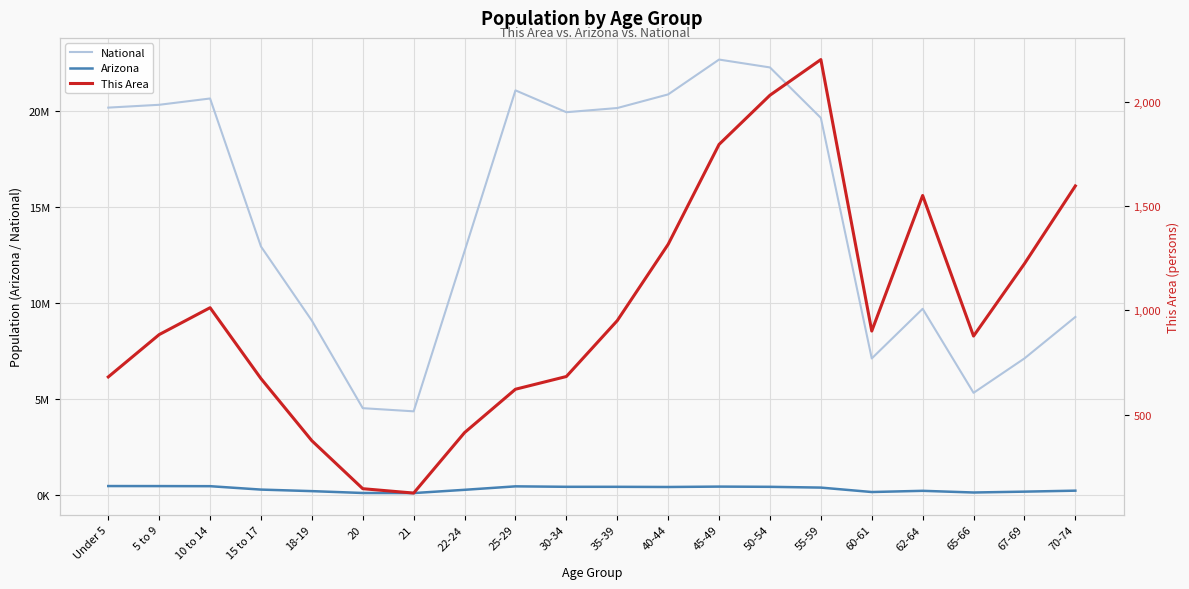

What is the value of the Arizona point at the 9th from the left?

439998